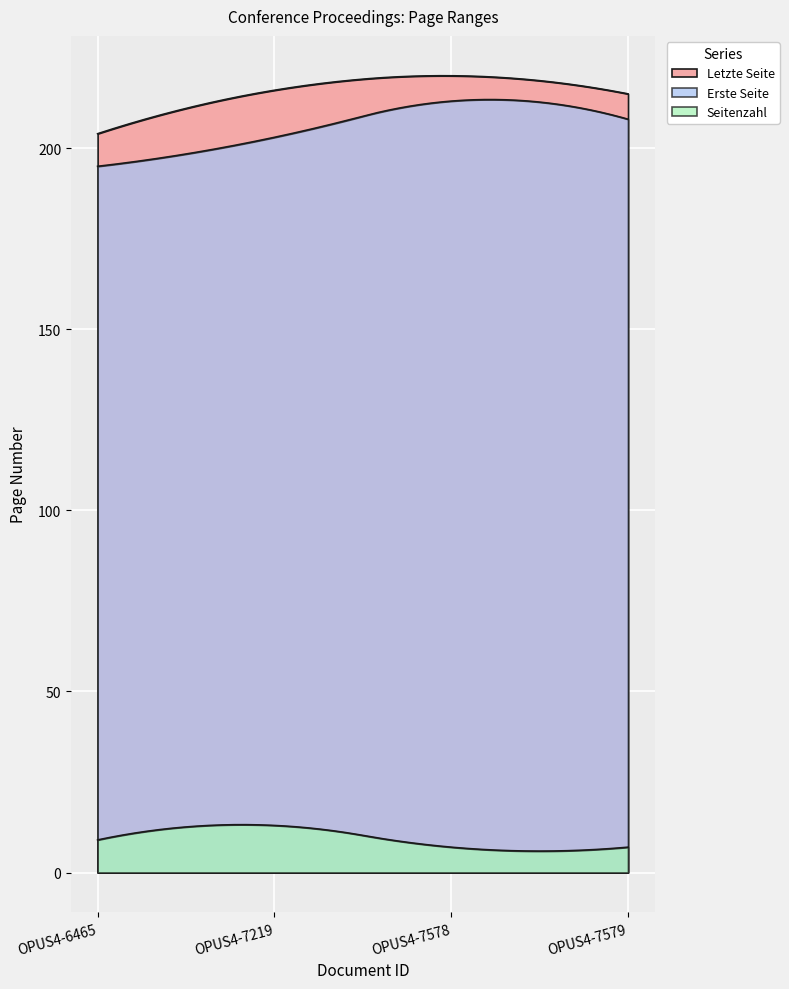

At which label does Seitenzahl first exceed 9?

OPUS4-7219